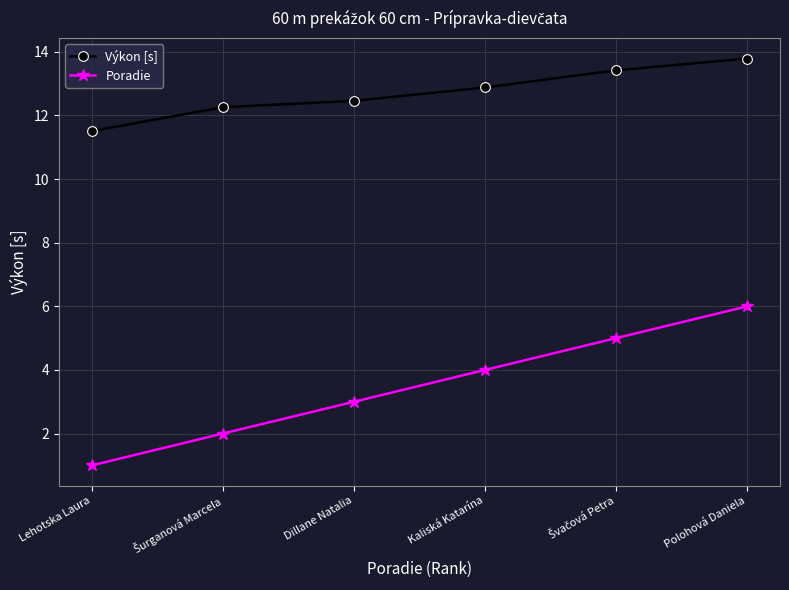

Rank the series by their maximum value, from lowest to highest.

Poradie, Výkon [s]